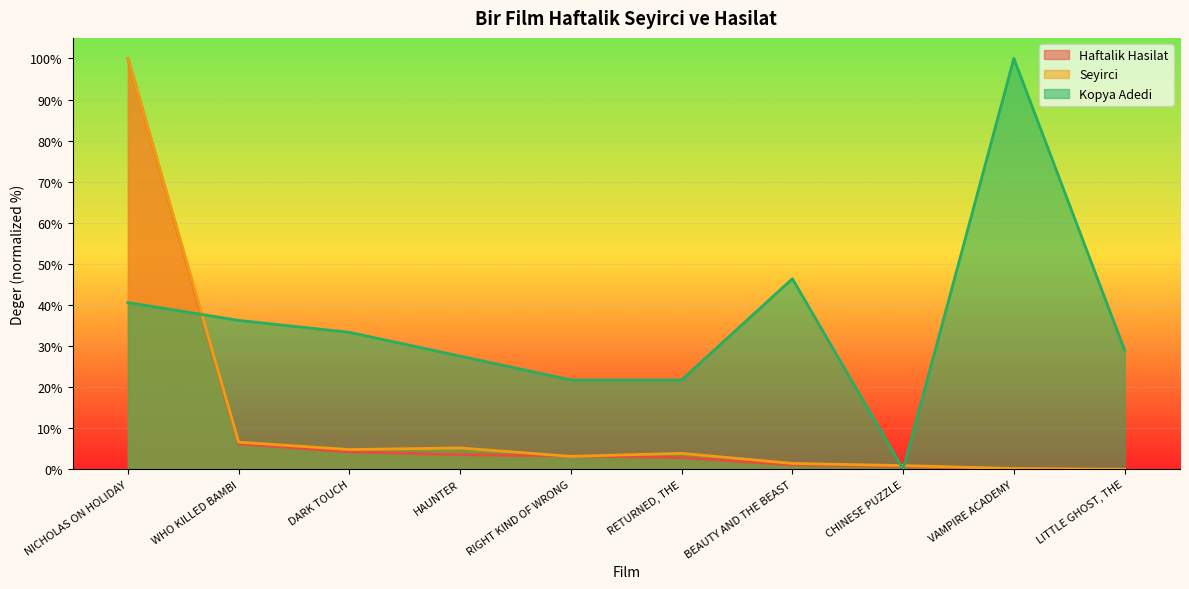

What is the difference between the maximum and minimum values in the Kopya Adedi series?

100.0